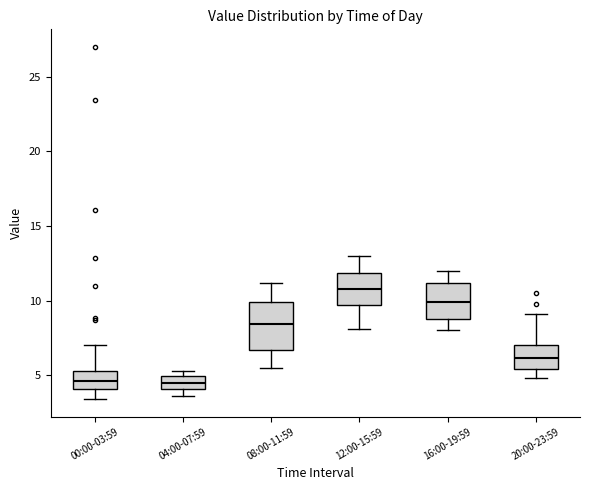

Reading left to right, transcribe this box plot: for each box, give where its median line is, the range the box spans, and where its two whiskers end, as read against the y-axis. The values are not printed on the chart, so give them approximately, as read against the axis.

00:00-03:59: median 4.5, box 4.0 to 5.5, whiskers 3.5 to 7.0
04:00-07:59: median 4.5, box 4.0 to 5.0, whiskers 3.5 to 5.5
08:00-11:59: median 8.5, box 6.5 to 10.0, whiskers 5.5 to 11.0
12:00-15:59: median 11.0, box 9.5 to 12.0, whiskers 8.0 to 13.0
16:00-19:59: median 10.0, box 9.0 to 11.0, whiskers 8.0 to 12.0
20:00-23:59: median 6.0, box 5.5 to 7.0, whiskers 5.0 to 9.0